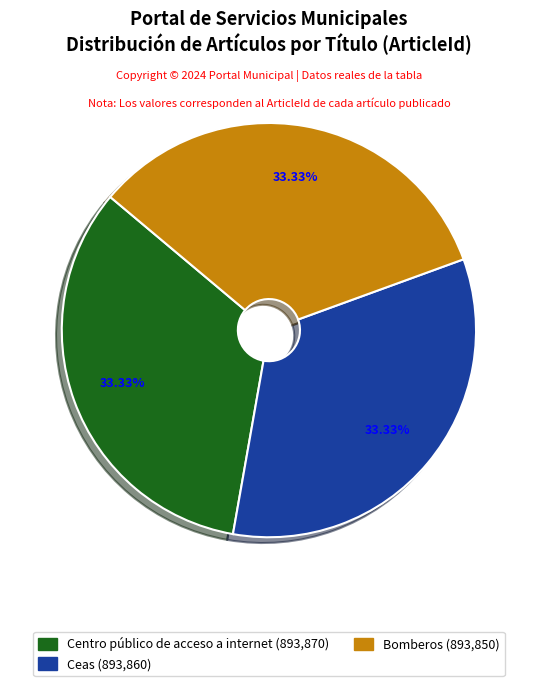

How many slices are in this pie chart?

3